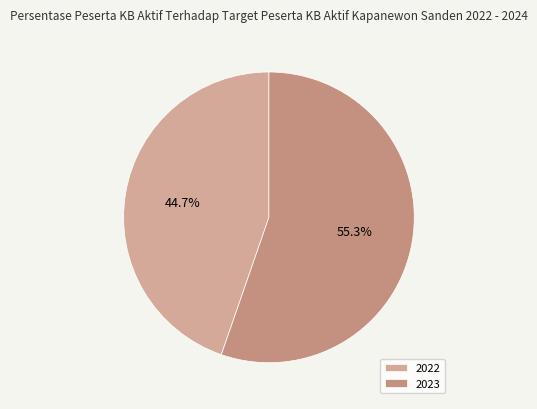

Is 2023 the majority of the pie?

Yes